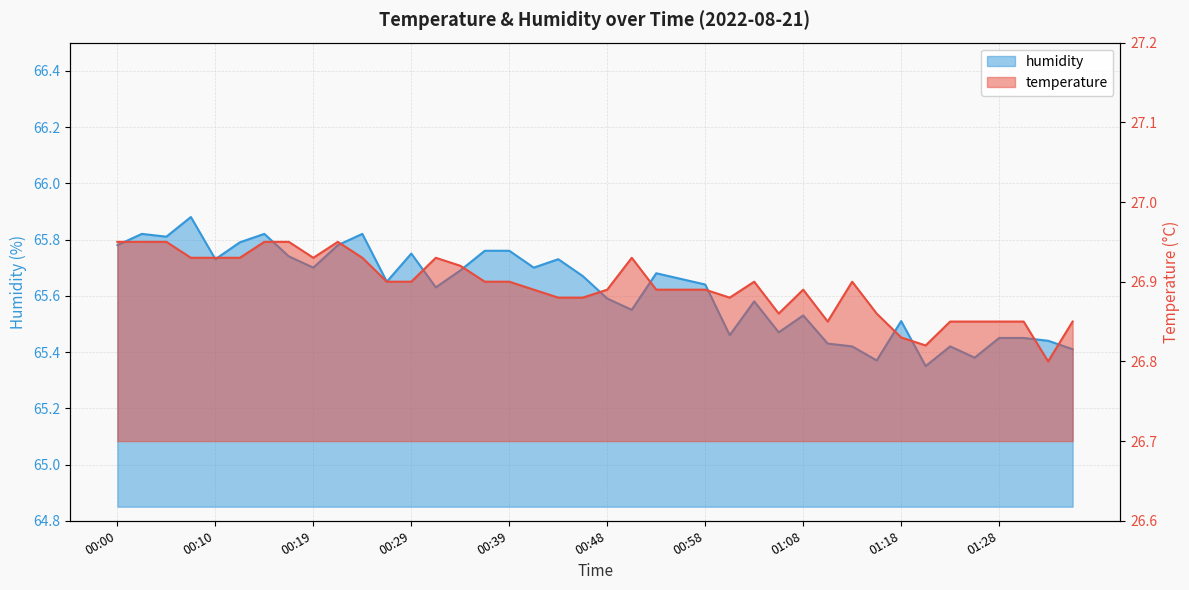

Which series changed the most between 00:27 and 00:34?

humidity